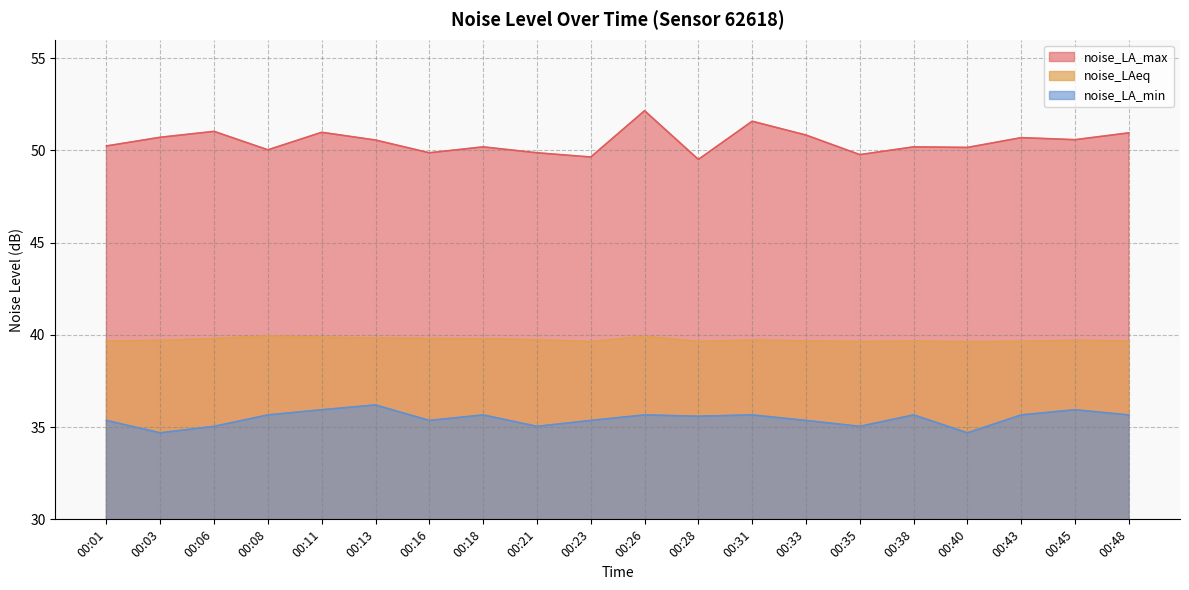

Rank the series by their maximum value, from lowest to highest.

noise_LA_min, noise_LAeq, noise_LA_max